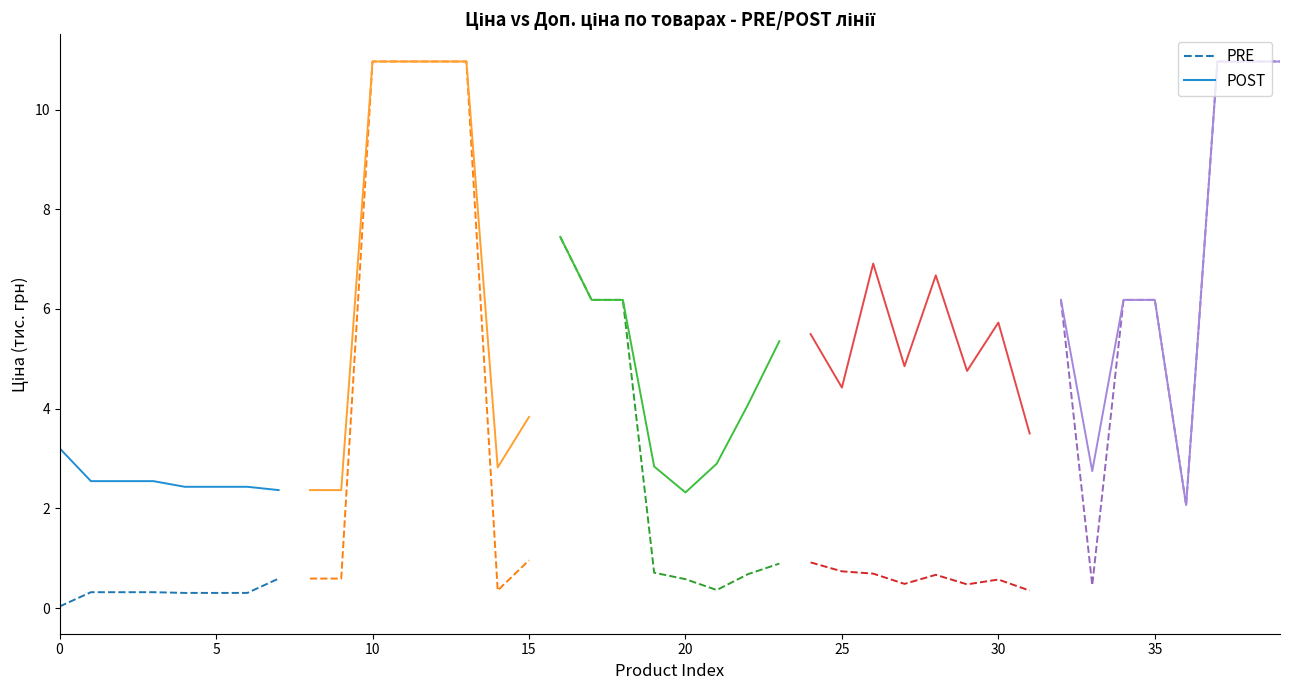

True or false: POST and PRE cross at least once.

False